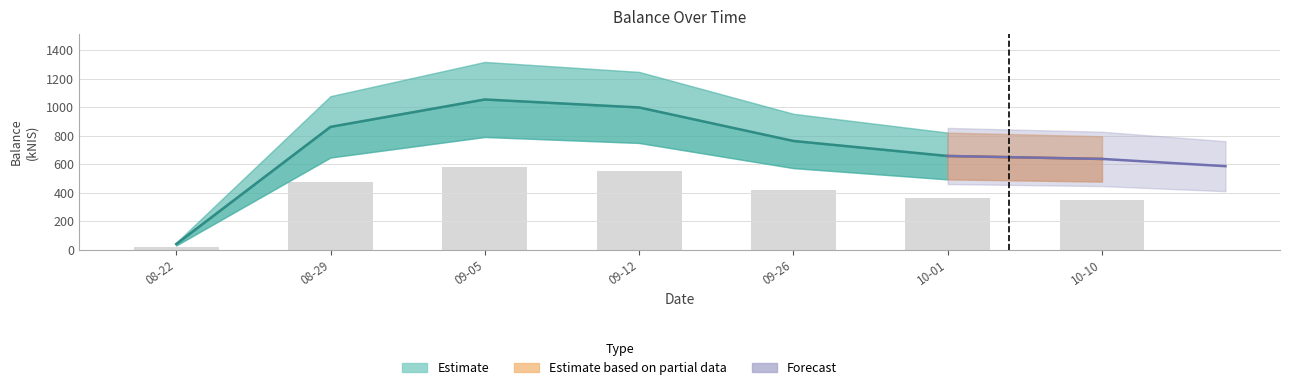

Are the bars horizontal?

No